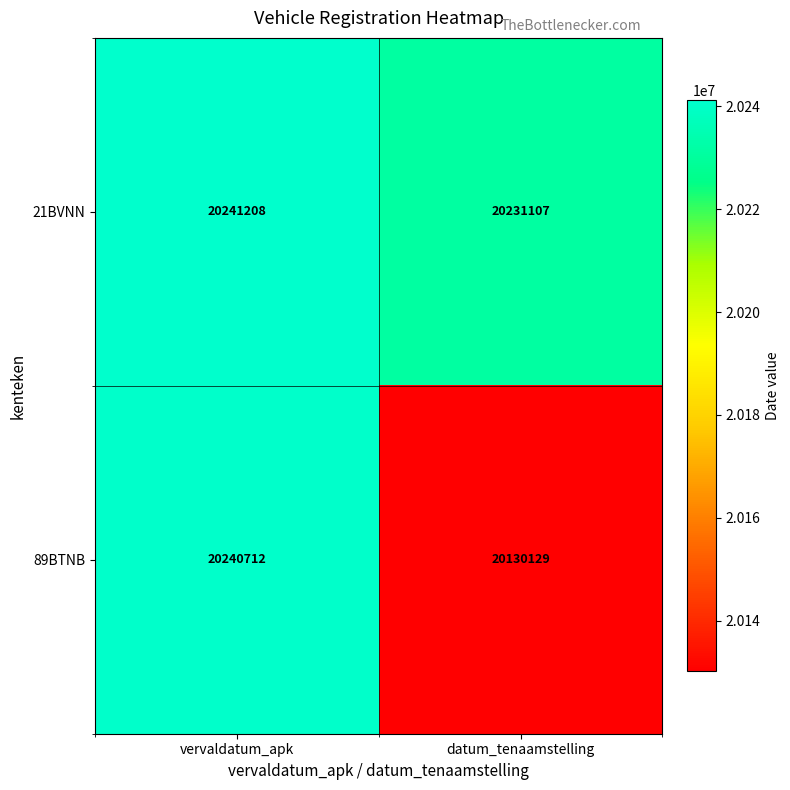

List the series in order of their overall mean, lowest first.

89BTNB, 21BVNN